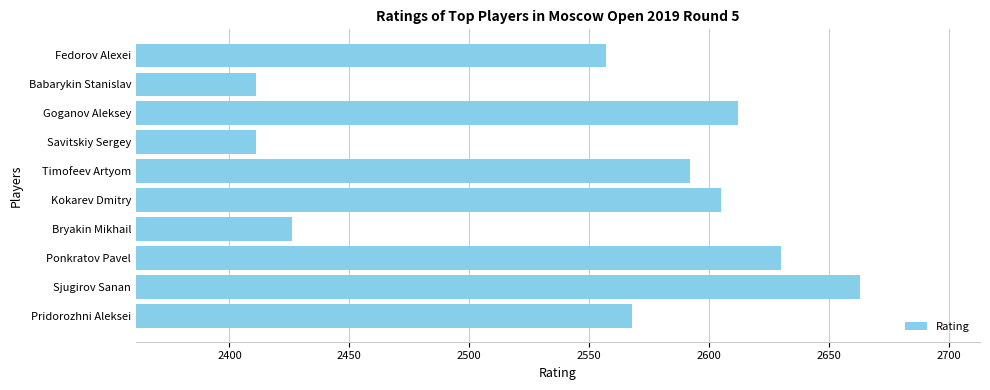

Reading bottom to top, extract all data points from this chart.

Pridorozhni Aleksei=2568	Sjugirov Sanan=2663	Ponkratov Pavel=2630	Bryakin Mikhail=2426	Kokarev Dmitry=2605	Timofeev Artyom=2592	Savitskiy Sergey=2411	Goganov Aleksey=2612	Babarykin Stanislav=2411	Fedorov Alexei=2557